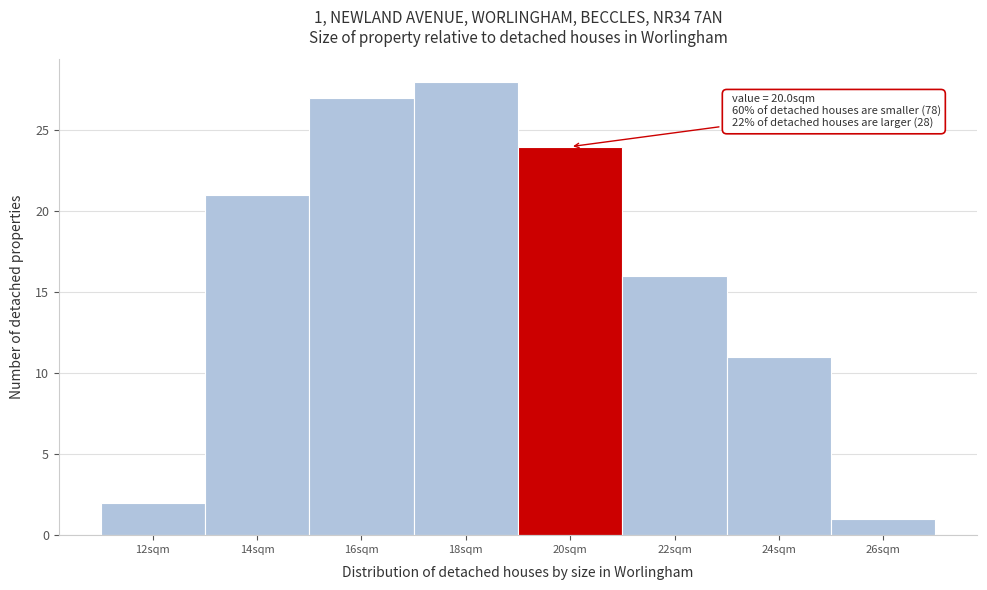

Reading left to right, what are all the values shown in this chart?

12sqm=2	14sqm=21	16sqm=27	18sqm=28	20sqm=24	22sqm=16	24sqm=11	26sqm=1